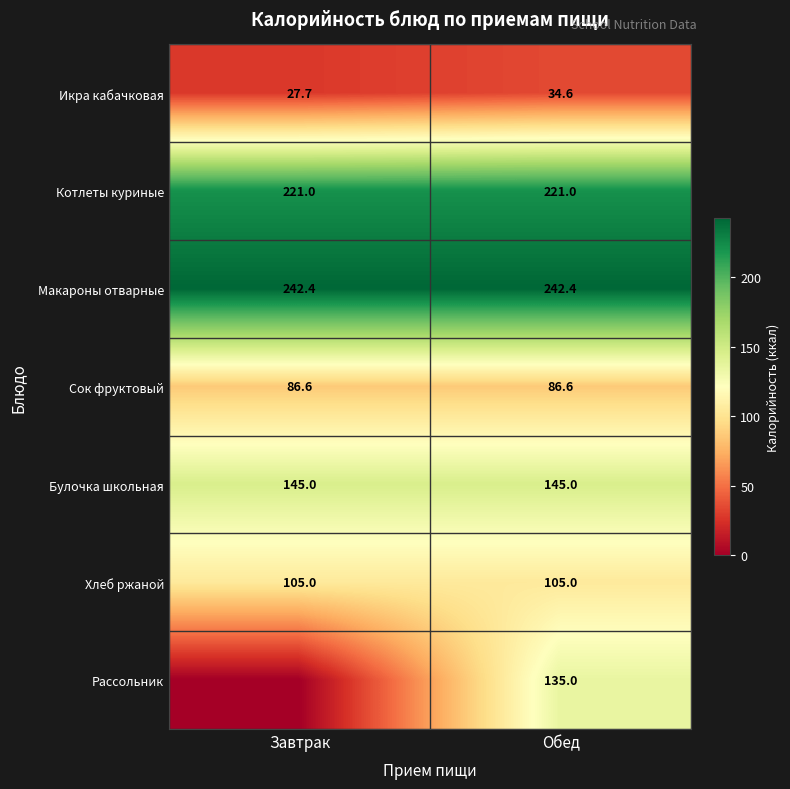

At which label does Икра кабачковая first exceed 34?

Обед